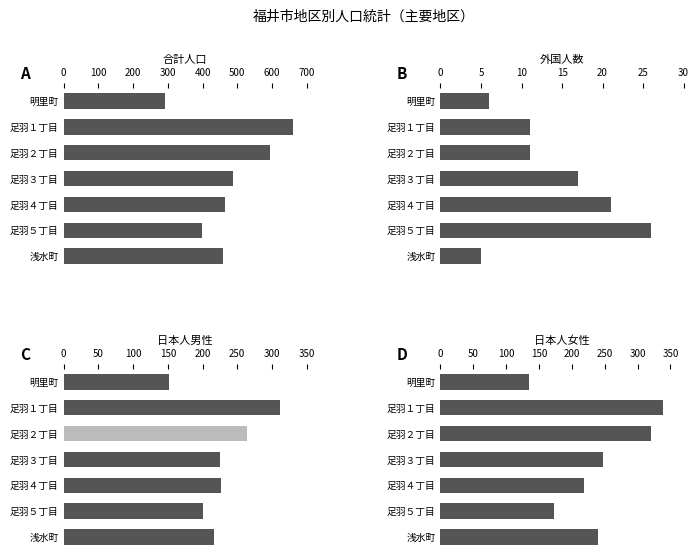

How many data points in 外国人数 are less than 11?

2